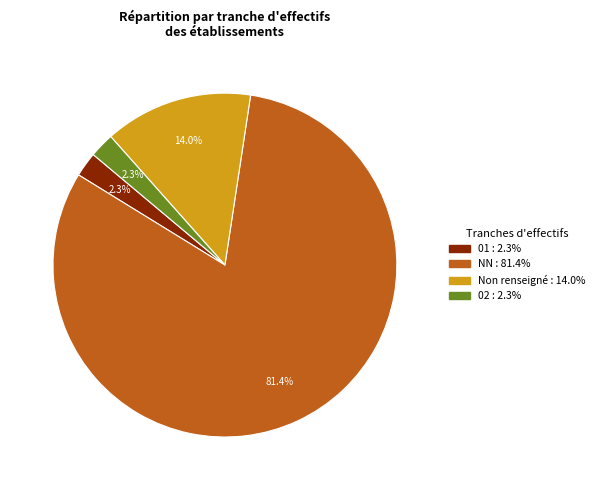

How many slices are in this pie chart?

4